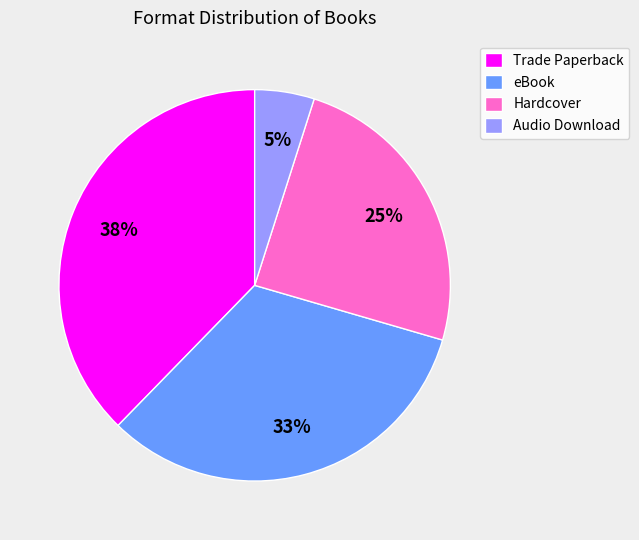

To the nearest percent, what is the difference between the Audio Download and Trade Paperback slice percentages?

33%